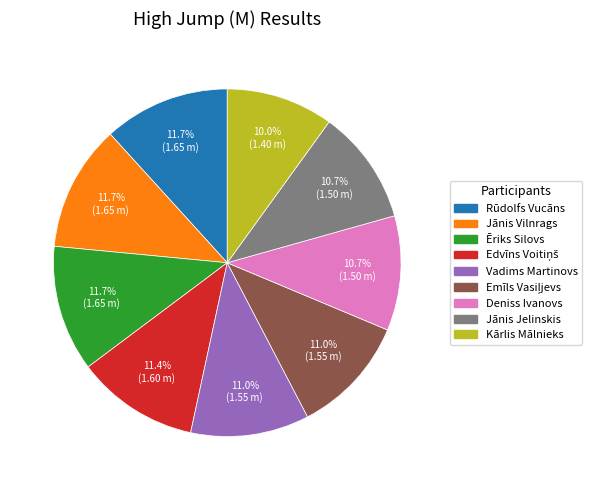

Which category has the smallest portion of the pie?

Kārlis Mālnieks